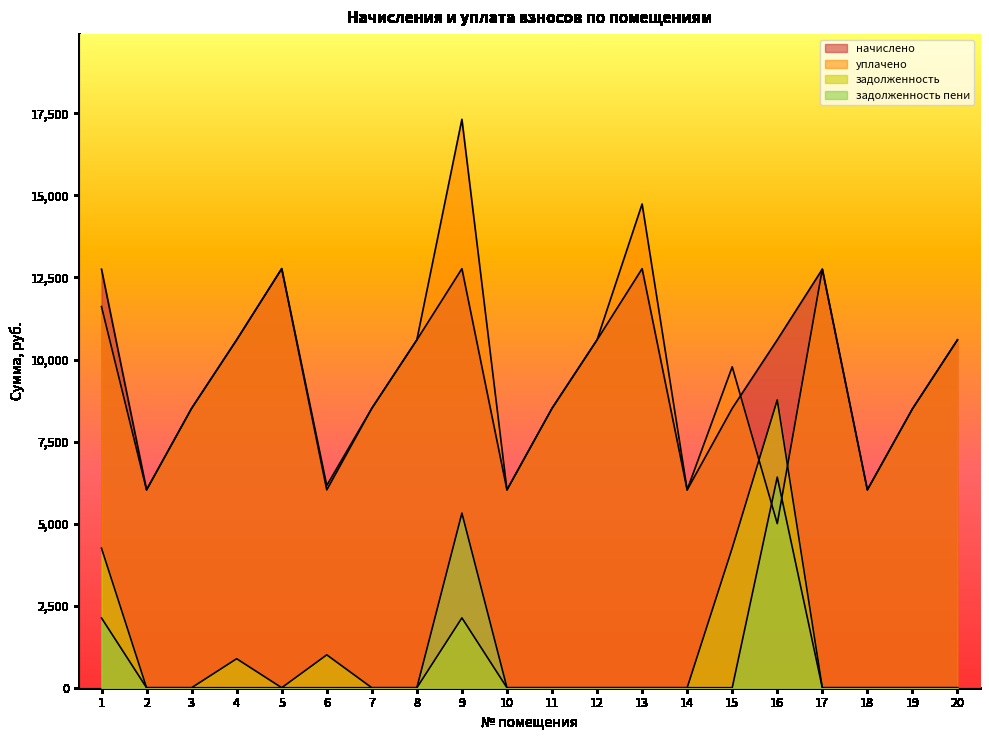

What is the total value across all series at 13?

27505.0